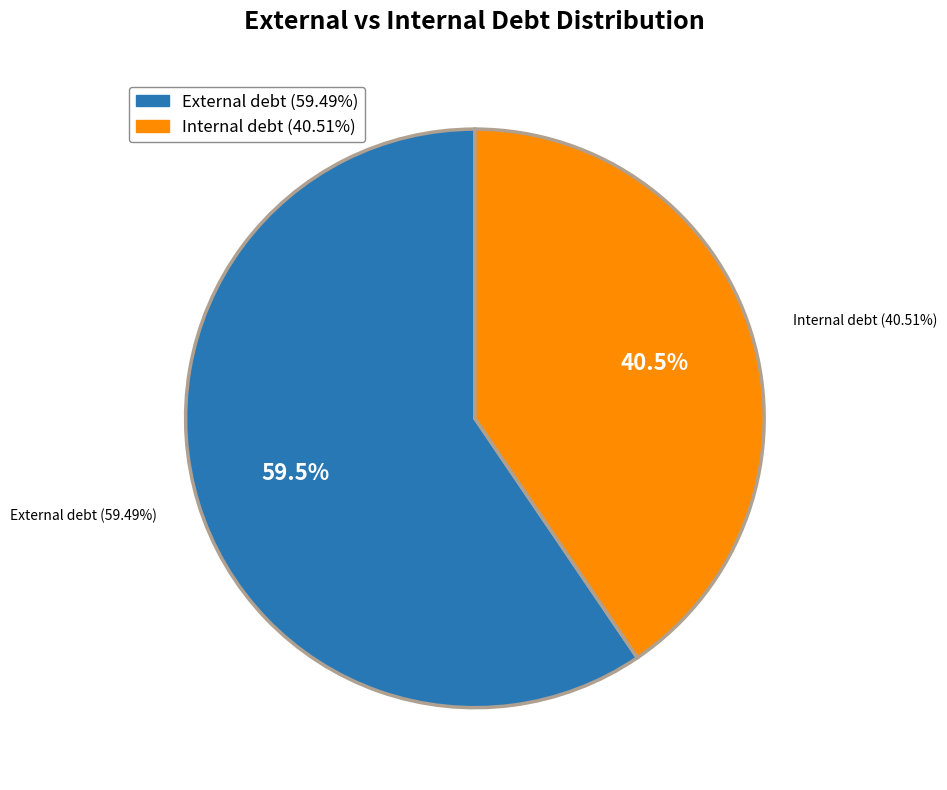

To the nearest percent, what is the difference between the largest and smallest slice percentages?

19%